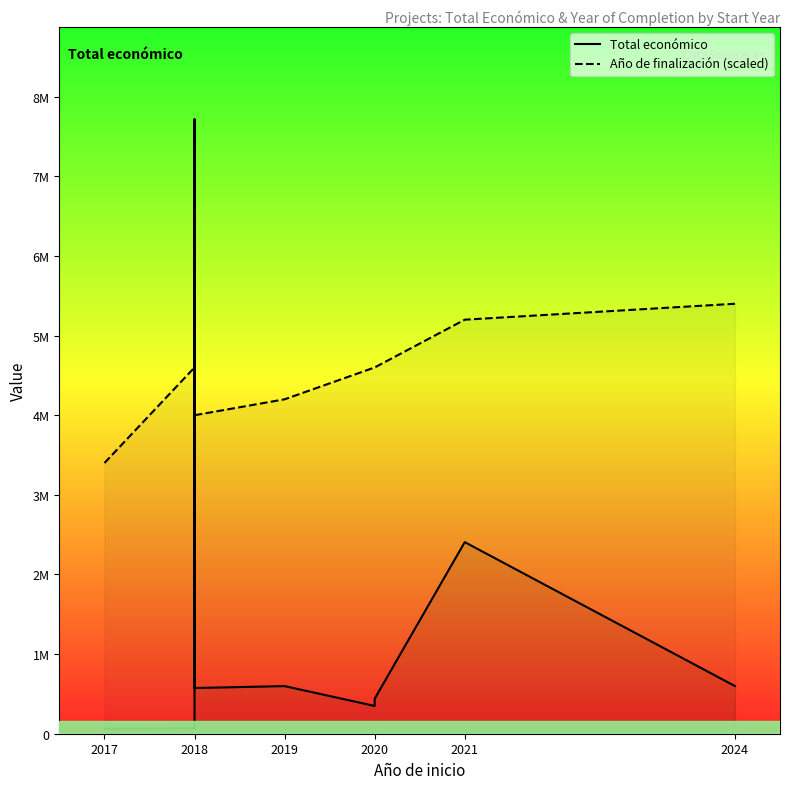

Reading left to right, transcribe all the data shown in this chart.

Total económico: 61850	66125	517432	7717171	574000	597896	348843	439594	2406410	598609
Año de finalización (scaled): 3400000	4600000	4000000	3600000	4000000	4200000	4600000	4600000	5200000	5400000